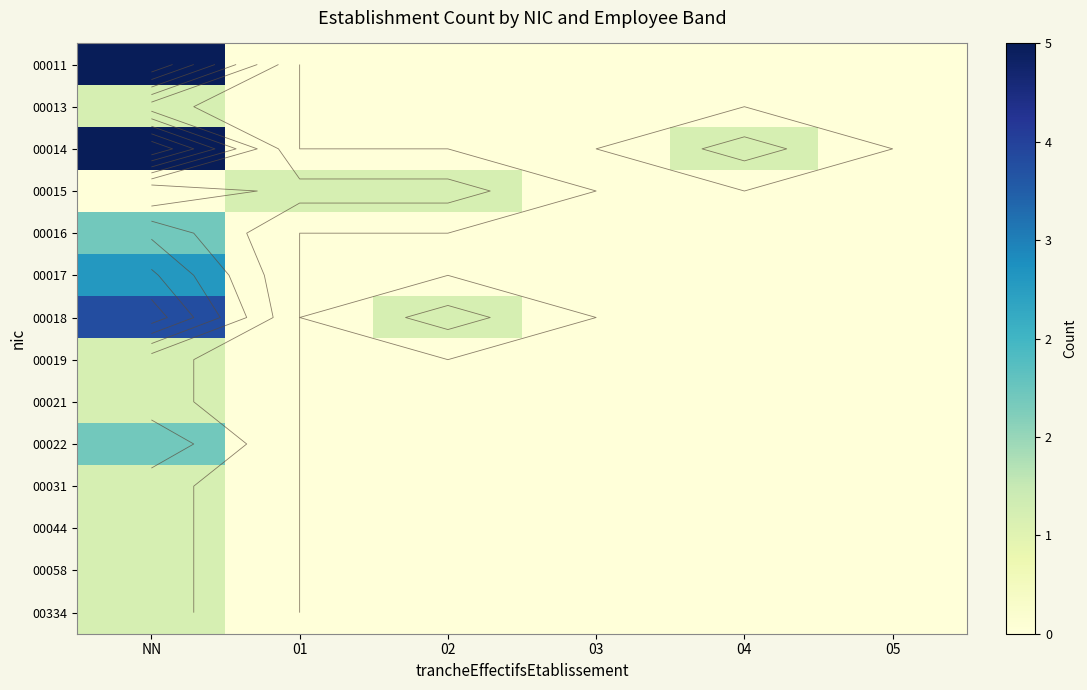

At which category is the sum across all series the highest?

NN